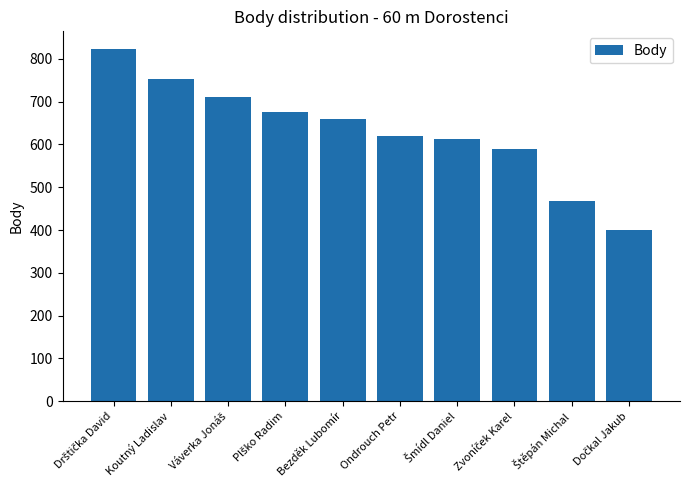

Between Koutný Ladislav and Bezděk Lubomír, which is larger?

Koutný Ladislav